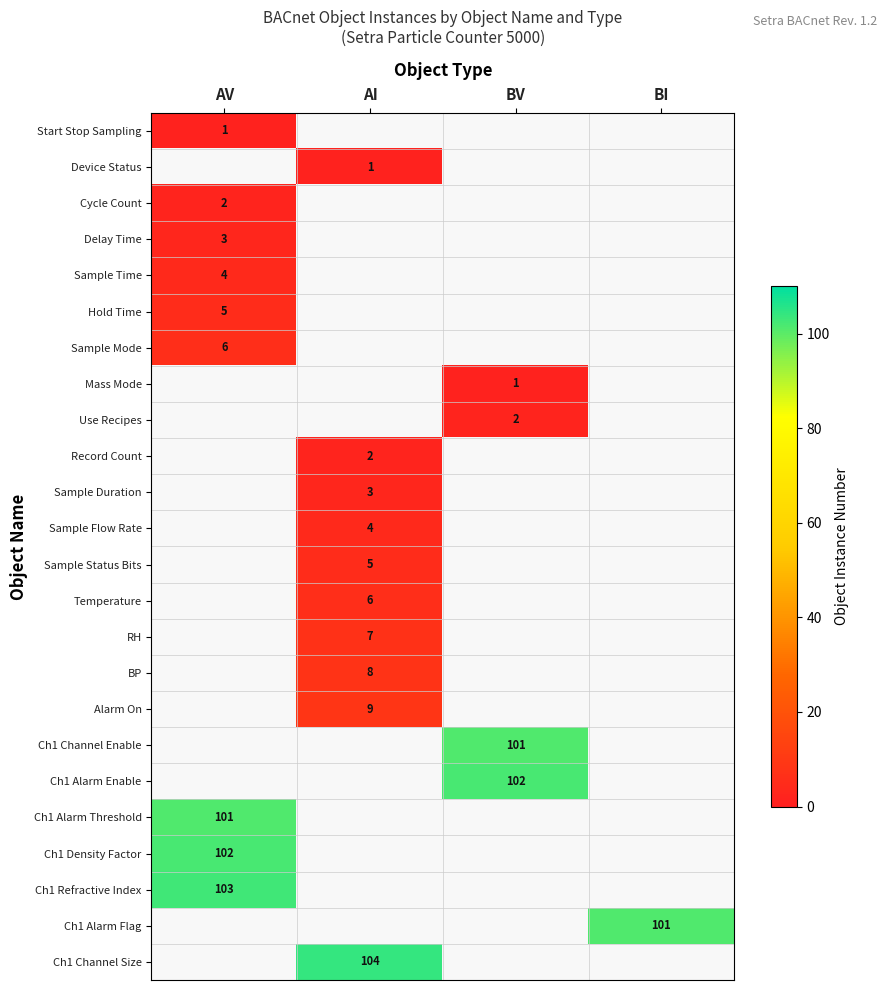

Is it true that Sample Flow Rate equals 4 at AI?

True